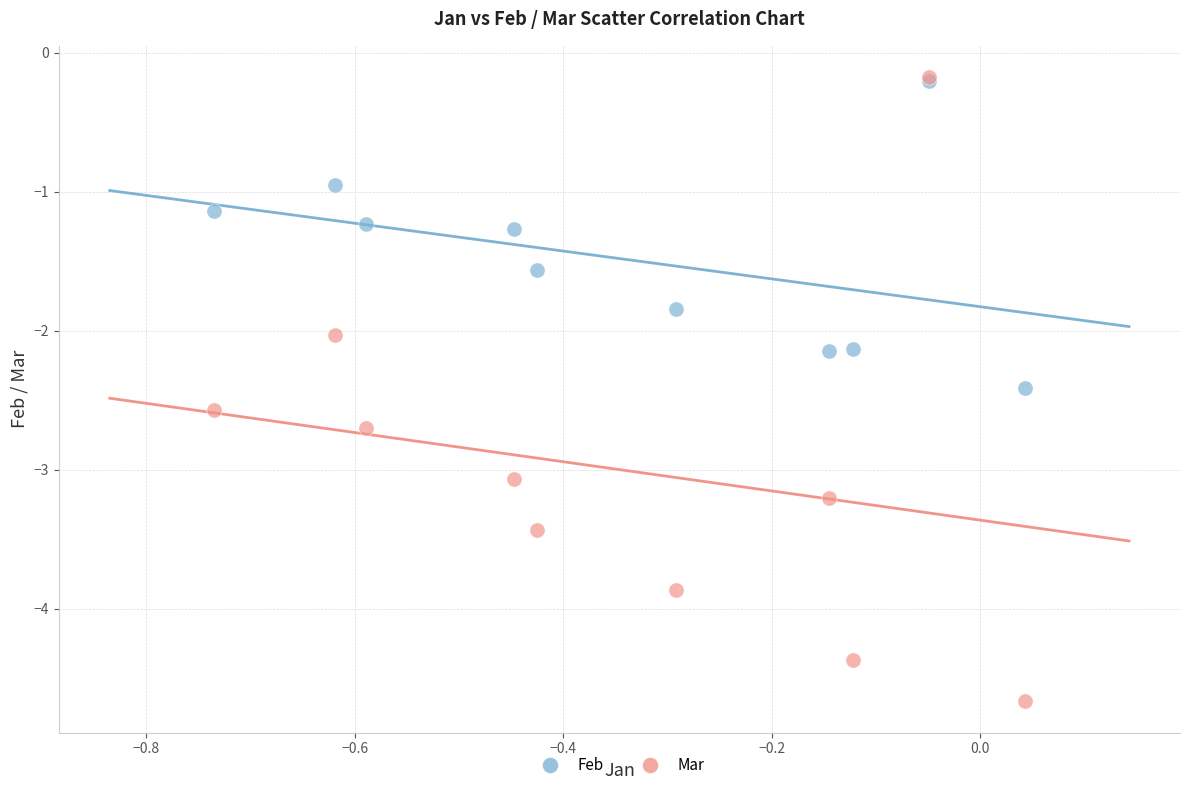

What are all the series names shown in the legend?

Feb, Mar